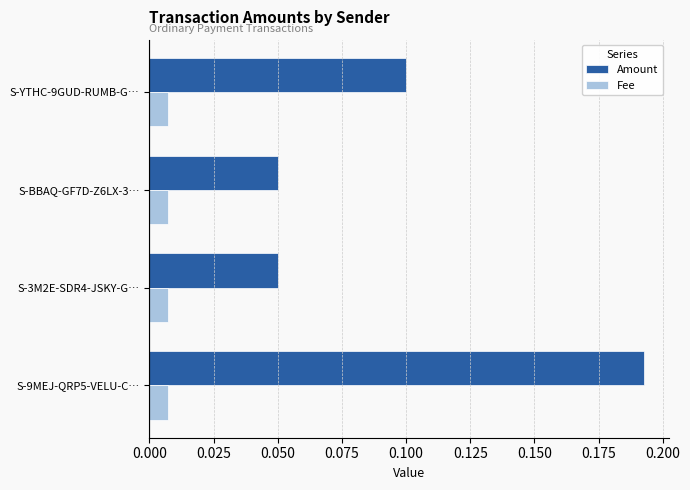

Which series has the largest range (max minus min)?

Amount